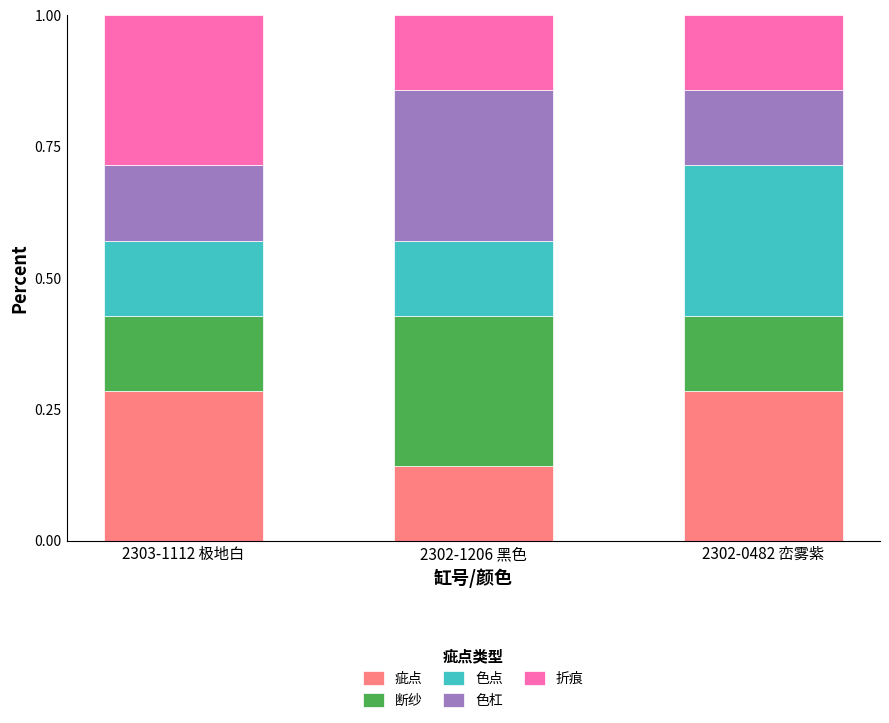

What is the sum of all 疵点 values?

0.7